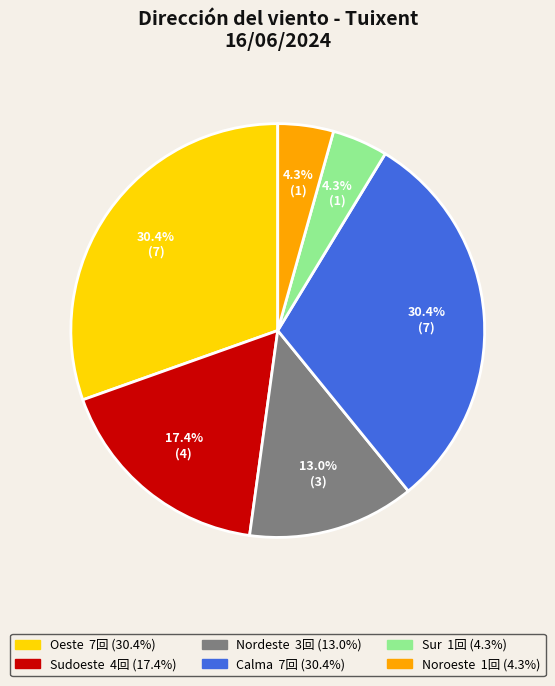

Is there any slice that represents more than half of the pie?

No